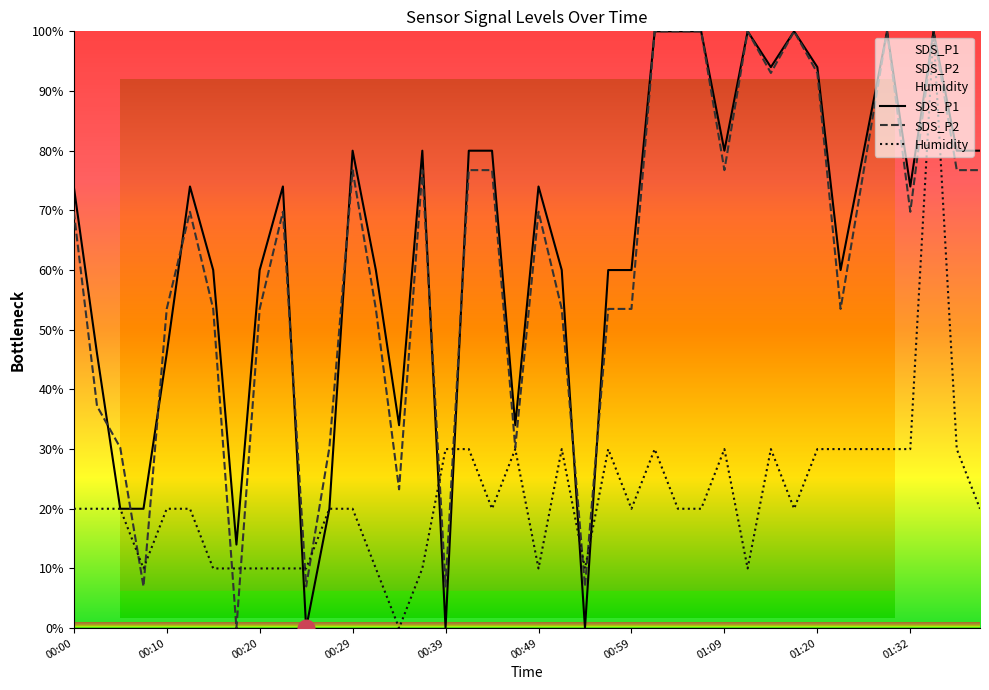

How many values in the SDS_P2 series exceed 69?

22